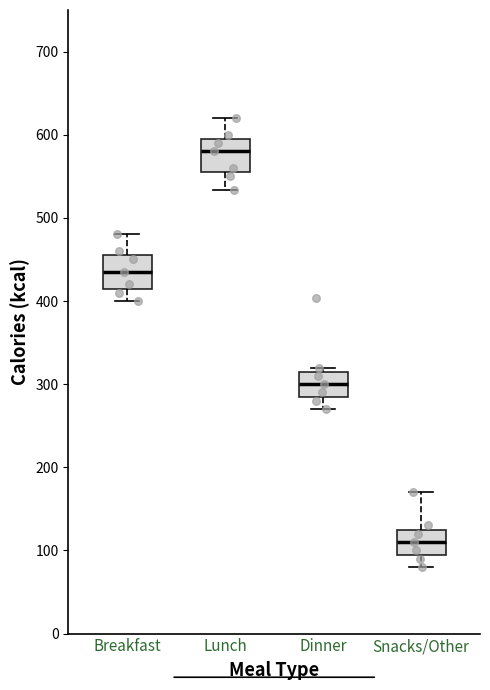

Reading left to right, transcribe this box plot: for each box, give where its median line is, the range the box spans, and where its two whiskers end, as read against the y-axis. The values are not printed on the chart, so give them approximately, as read against the axis.

Breakfast: median 440, box 420 to 460, whiskers 400 to 480
Lunch: median 580, box 560 to 600, whiskers 530 to 620
Dinner: median 300, box 290 to 320, whiskers 270 to 320 (just above the box's upper edge)
Snacks/Other: median 110, box 100 to 130, whiskers 80 to 170